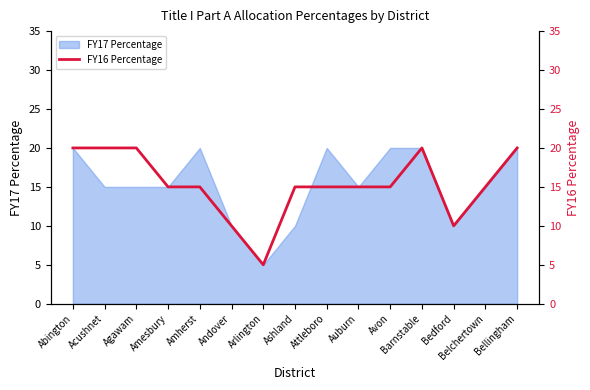

True or false: the data shows 10 at Bedford.

True